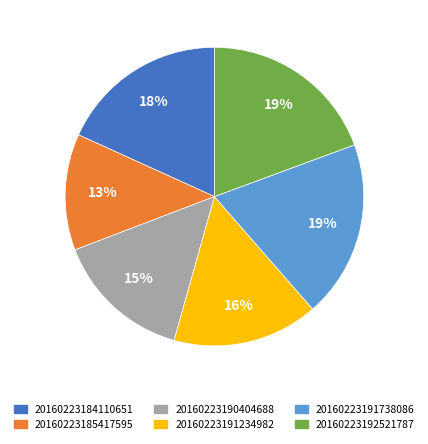

To the nearest percent, what percentage of the pie is 20160223184110651?

18%